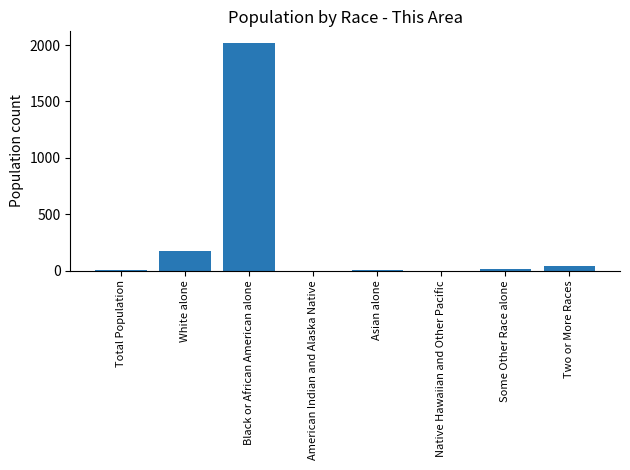

Is it true that the value at White alone is 52?

False